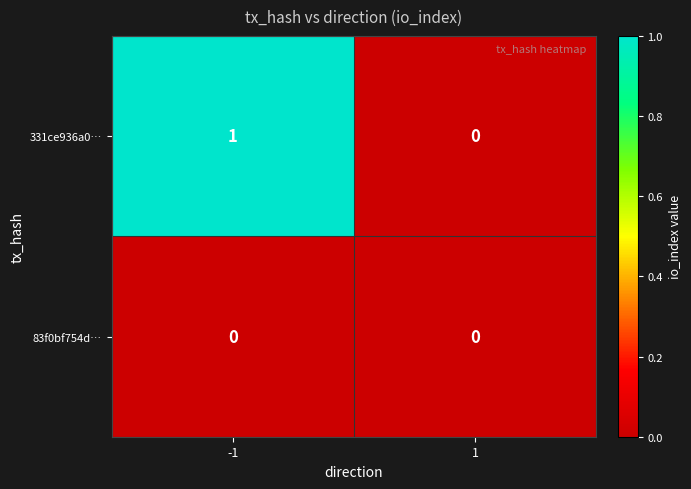

Reading right to left, extract all data points from this chart.

331ce936a0…: 1=0	-1=1
83f0bf754d…: 1=0	-1=0